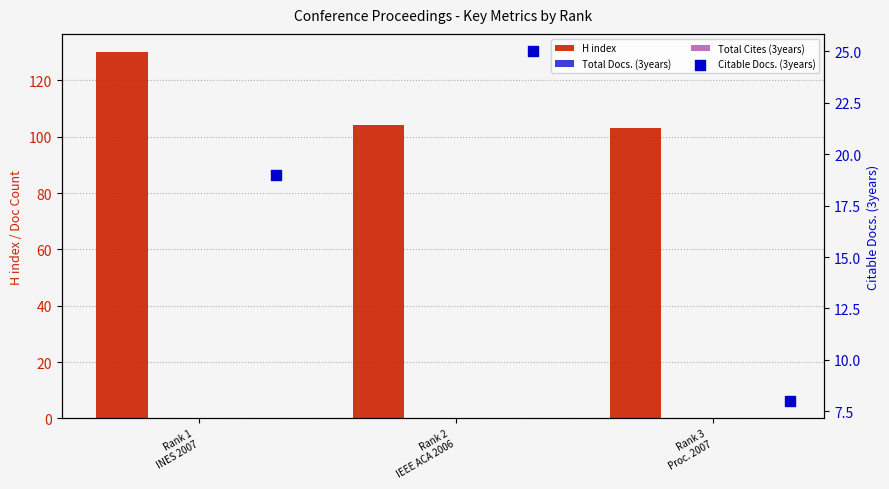

At how many categories does at least one series exceed 105?

1